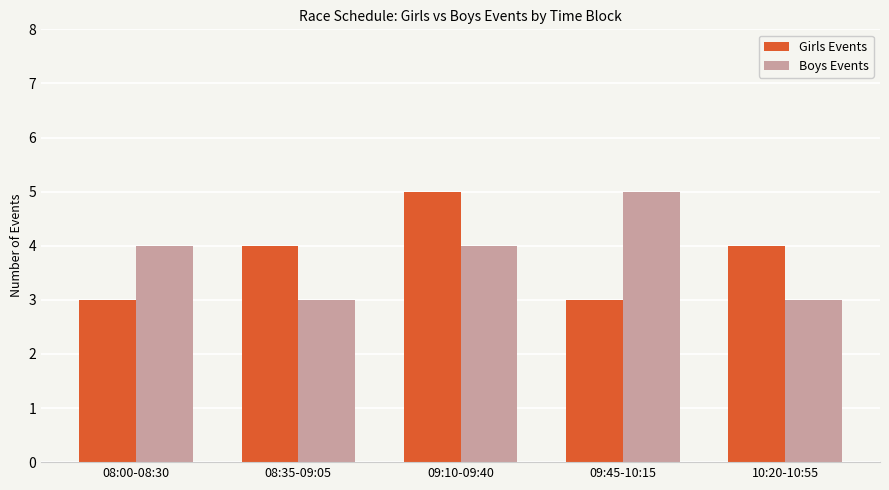

Is the value of Boys Events at 08:00-08:30 greater than the value of Girls Events at 08:00-08:30?

Yes